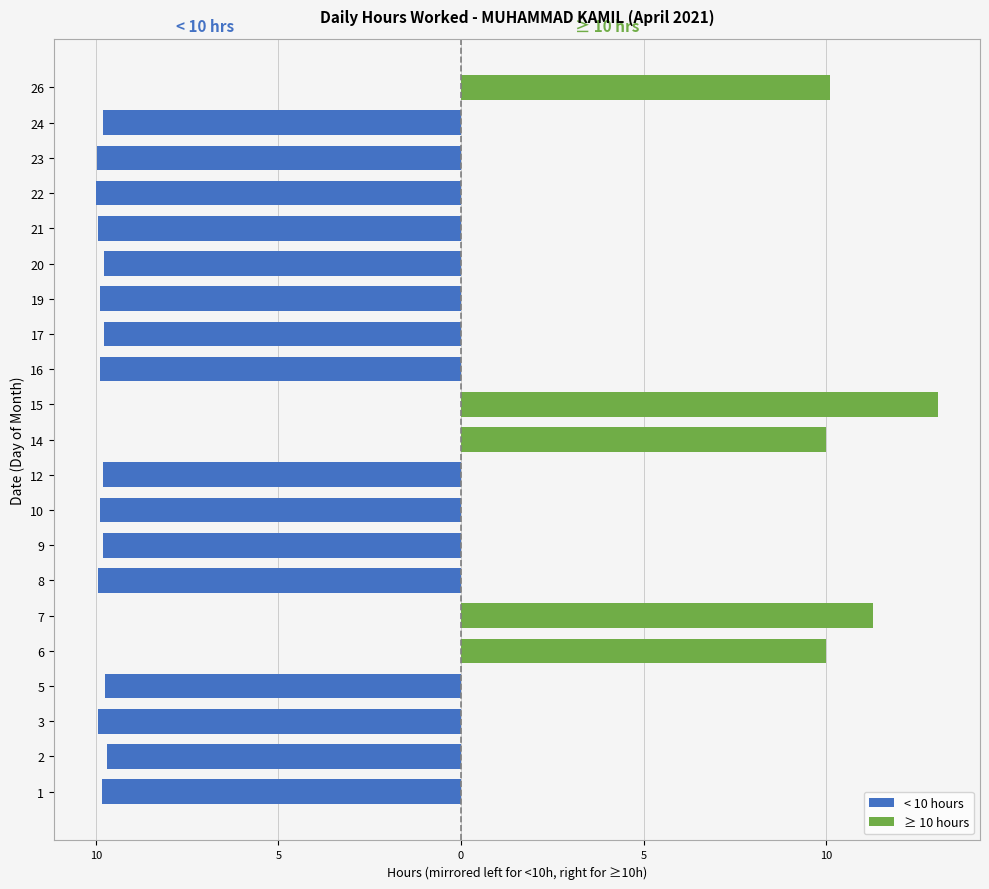

How many bars are there in each group?

2